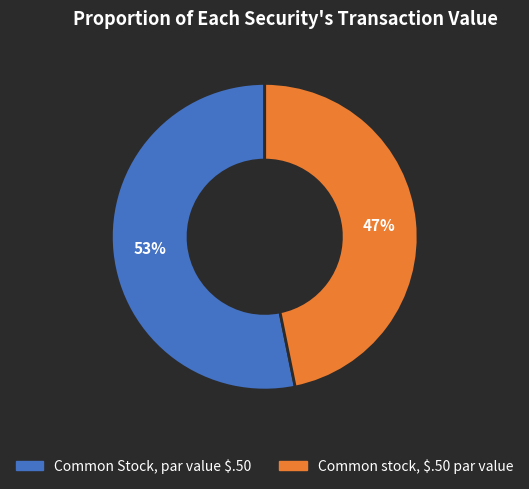

Approximately how many times larger is the value at Common Stock, par value $.50 compared to Common stock, $.50 par value?

1.1